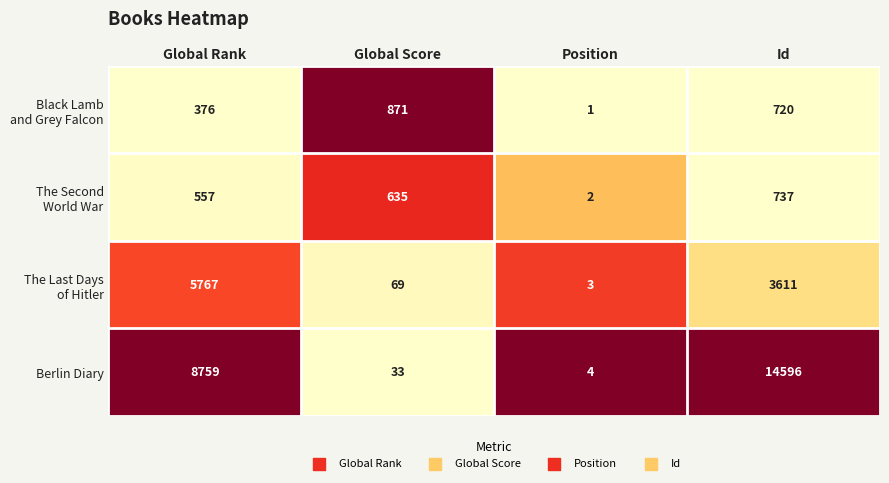

The value of Berlin Diary at Global Rank is 8759. True or false?

True